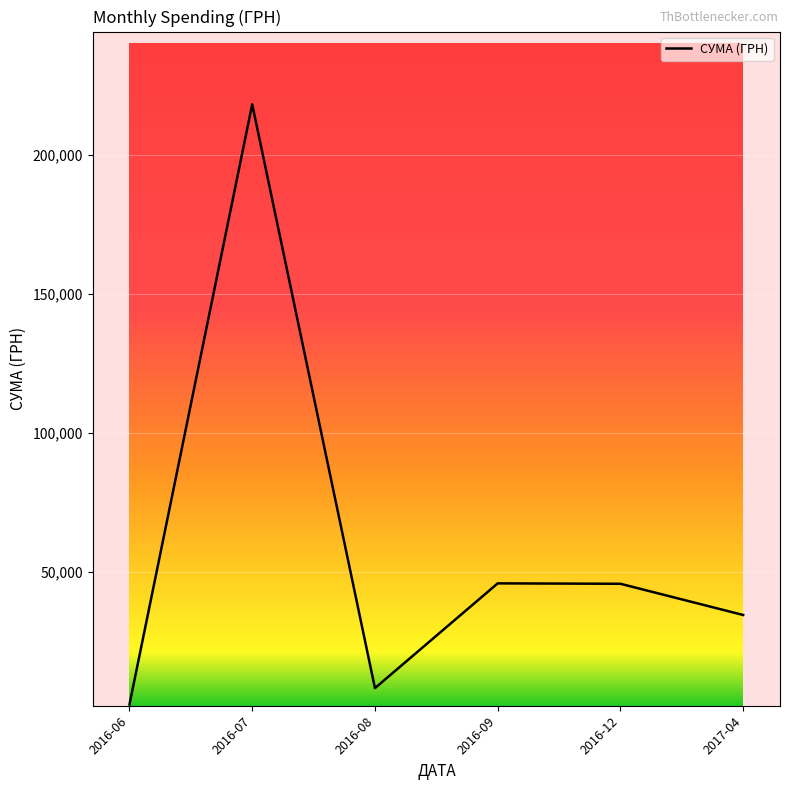

How many categories are shown in the chart?

6